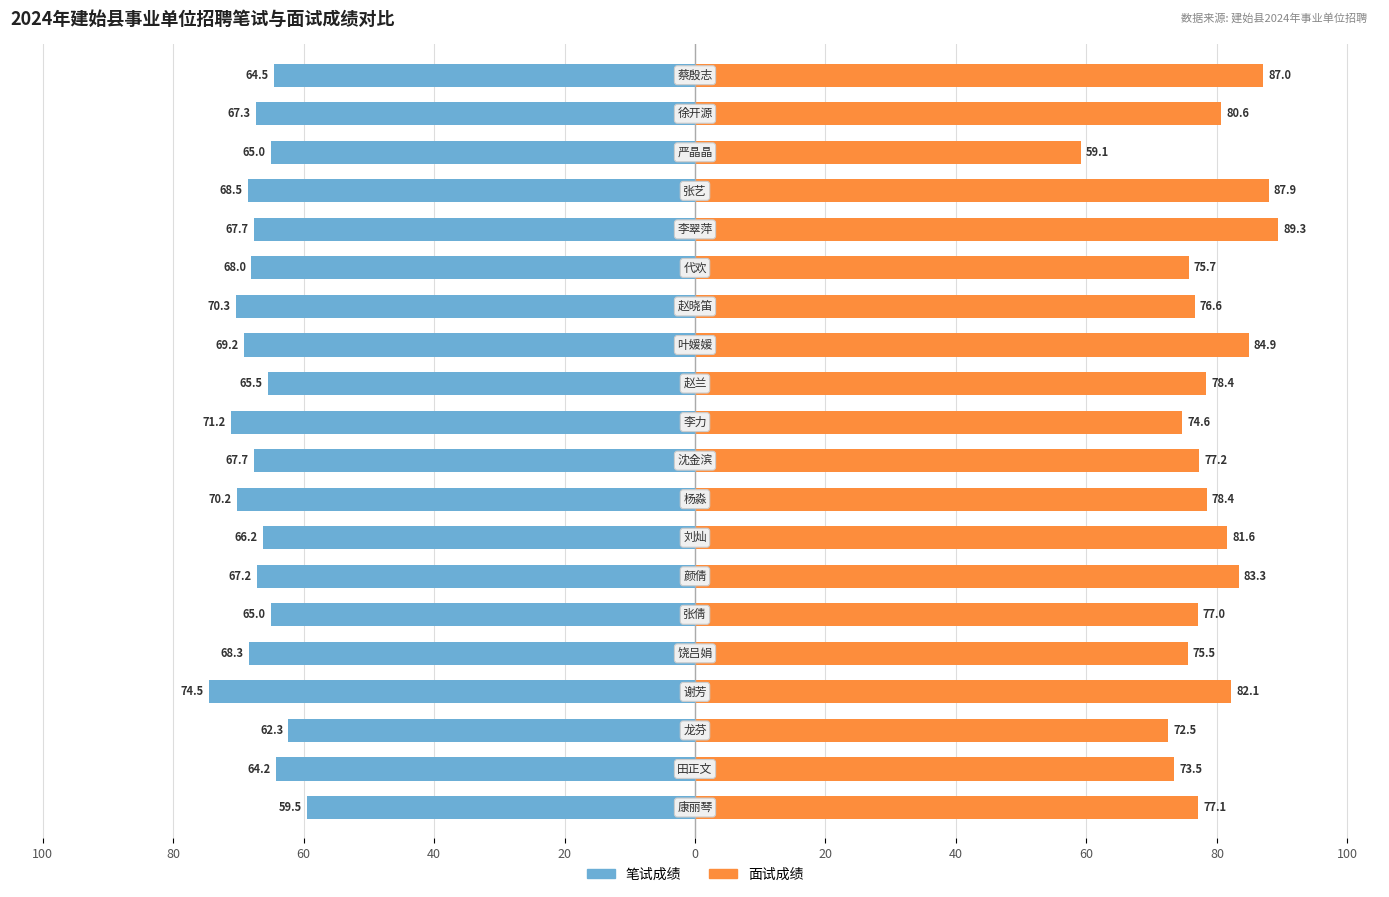

How many distinct data groups are displayed?

2